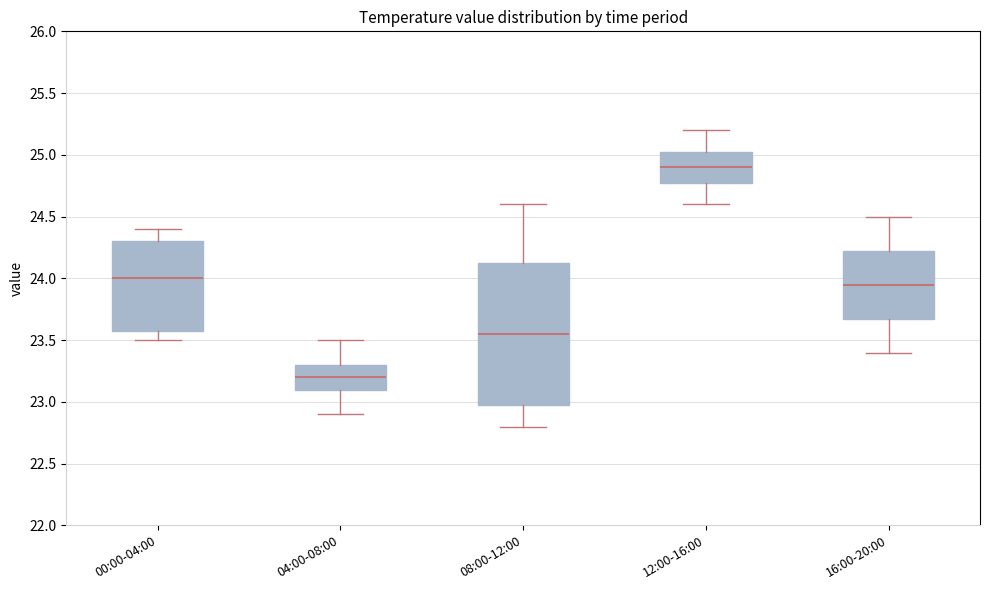

Which box is the tallest, from its lower edge to its upper edge?

08:00-12:00